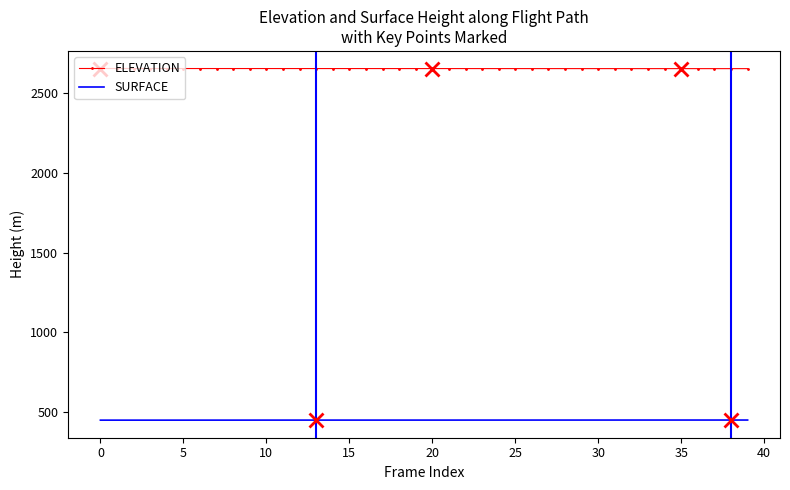

What are all the series names shown in the legend?

ELEVATION, SURFACE